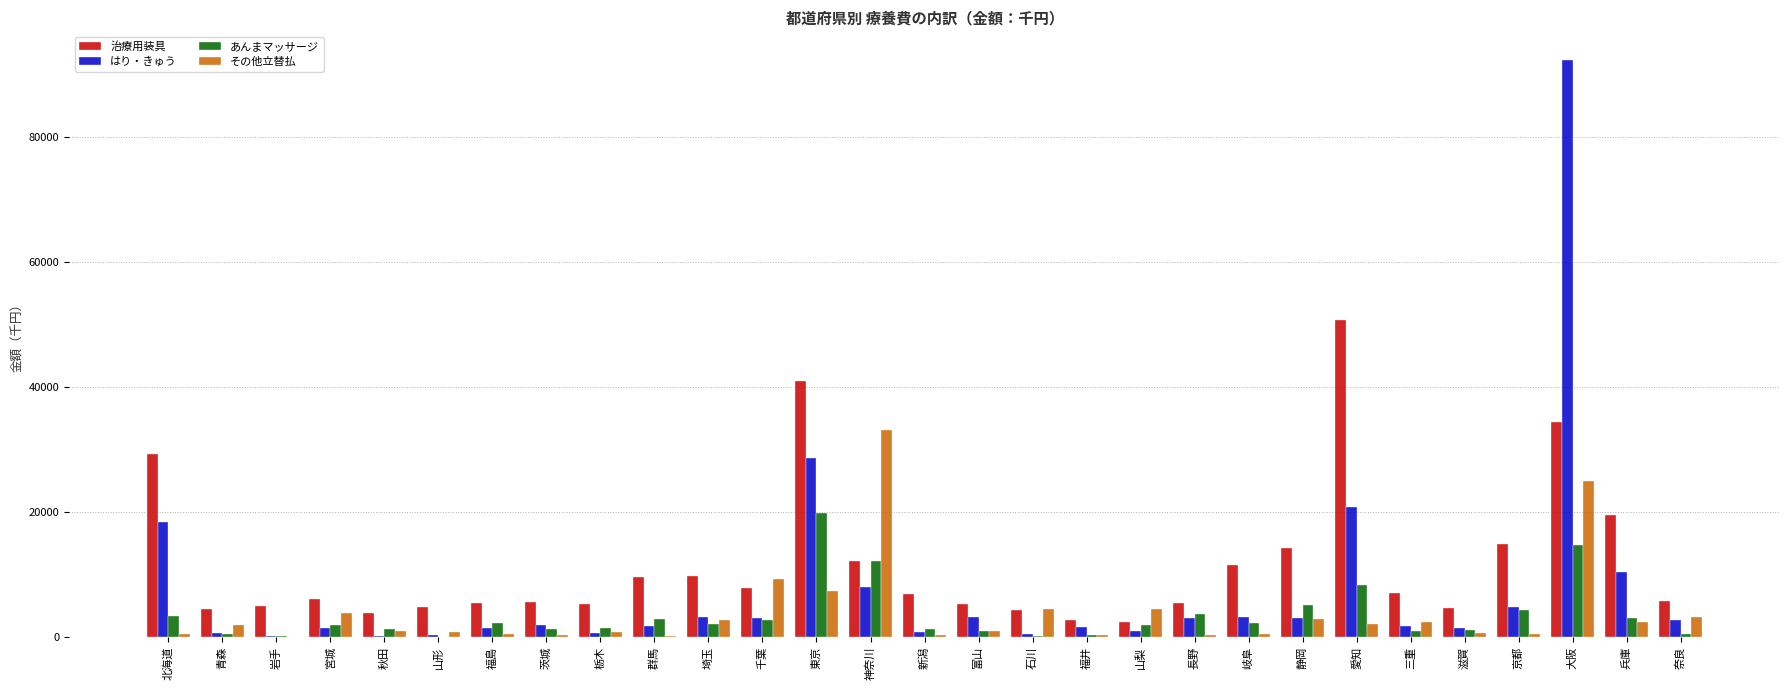

Which series has the largest range (max minus min)?

はり・きゅう